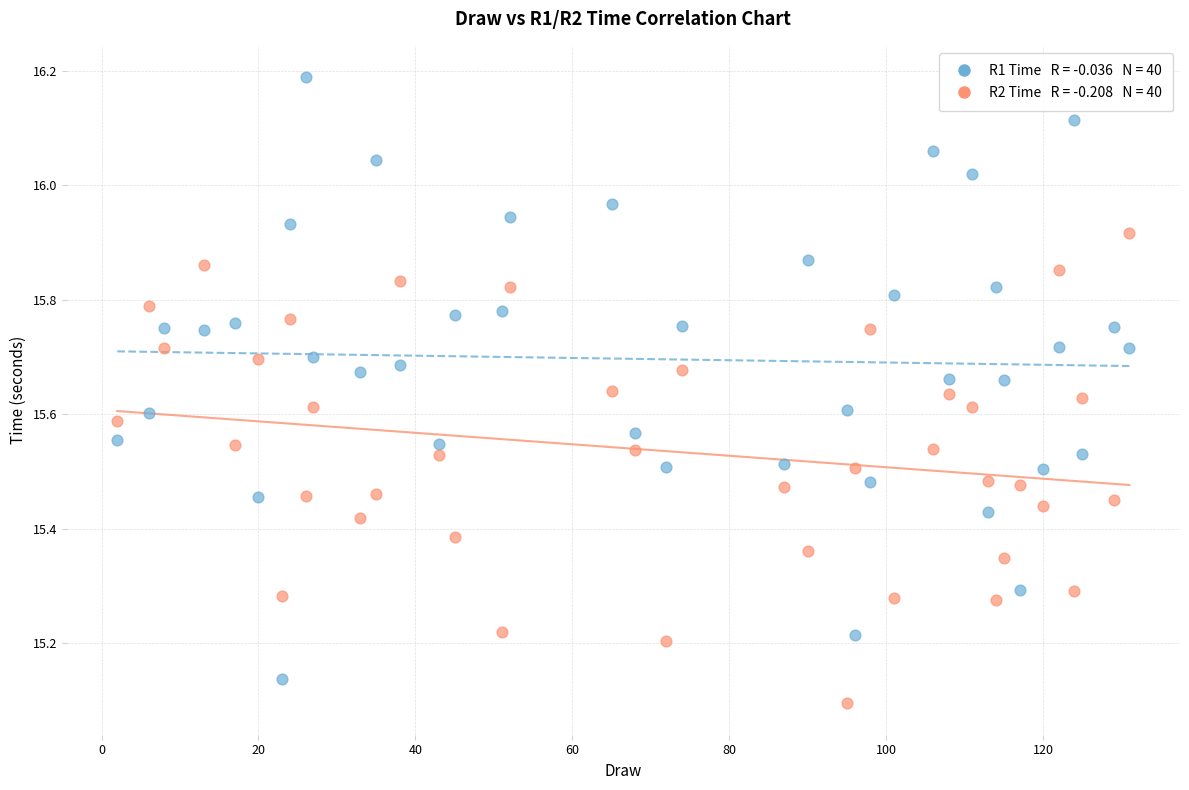

Across all data points, what is the range of Y values (max minus min)?

1.1